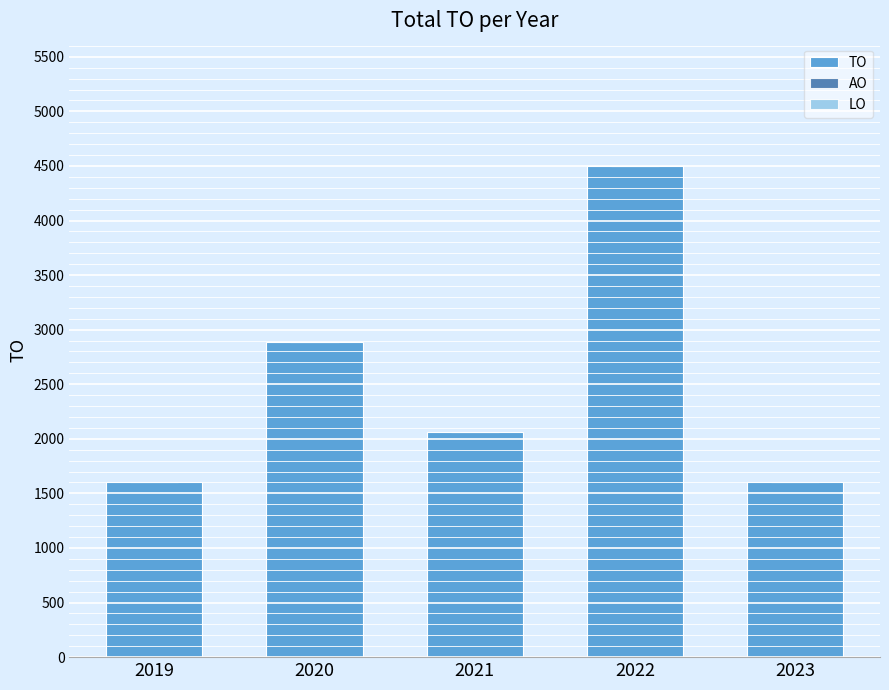

At which category does the chart reach its peak across all series?

2022